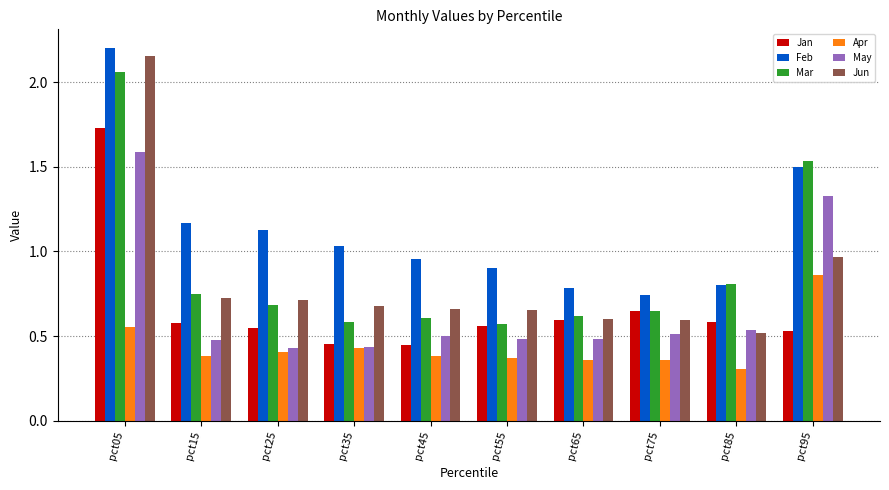

Is the value of Mar at pct95 greater than the value of Feb at pct05?

No